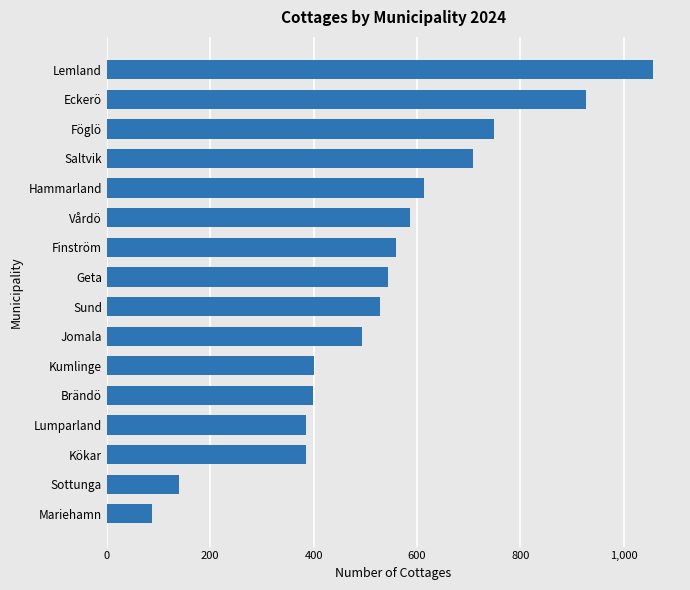

What is the ratio of the value at Vårdö to the value at Saltvik?

0.8